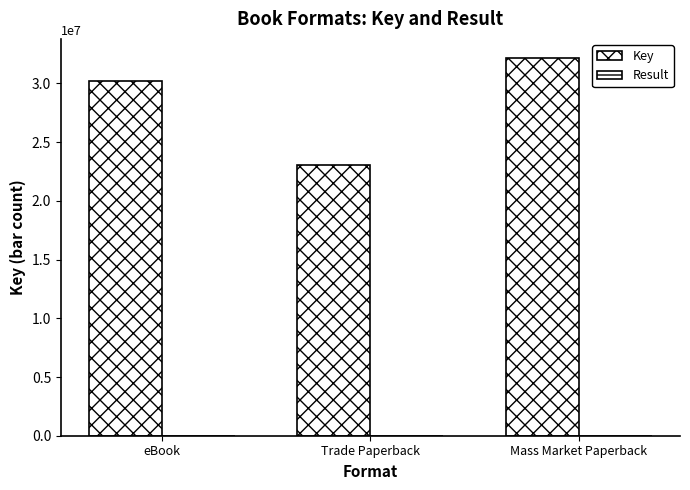

Count the number of data series in this chart.

2